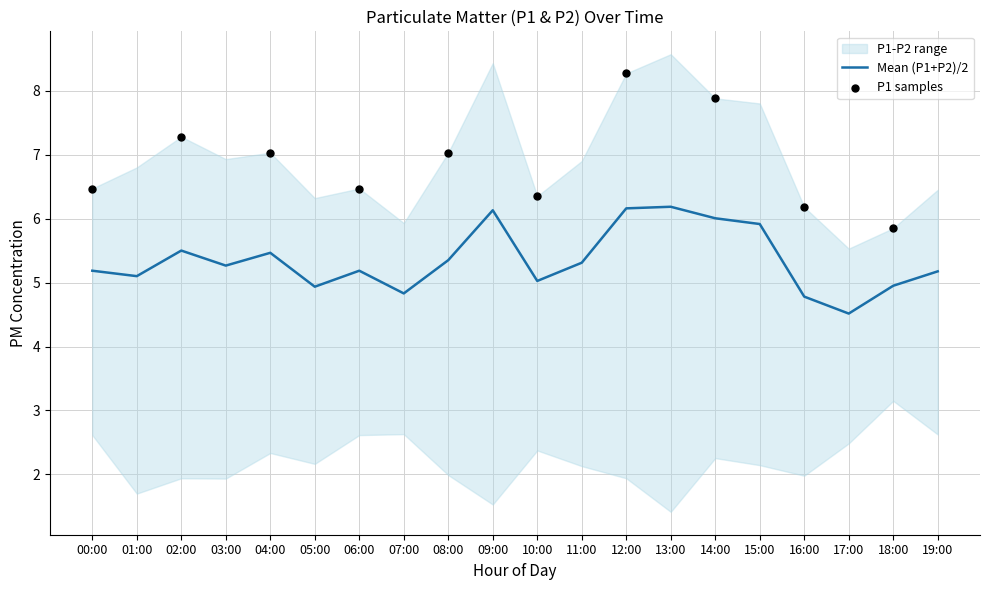

What is the change in value from 13:00 to 18:00?

-1.2